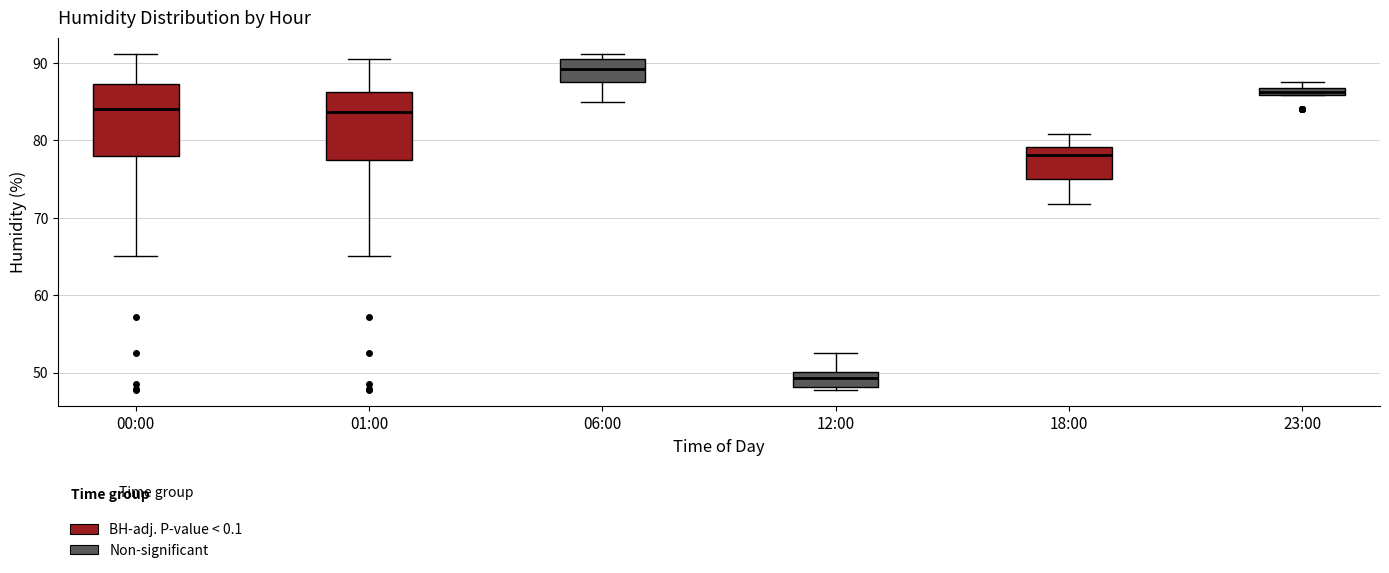

Which box's median line is the highest?

06:00